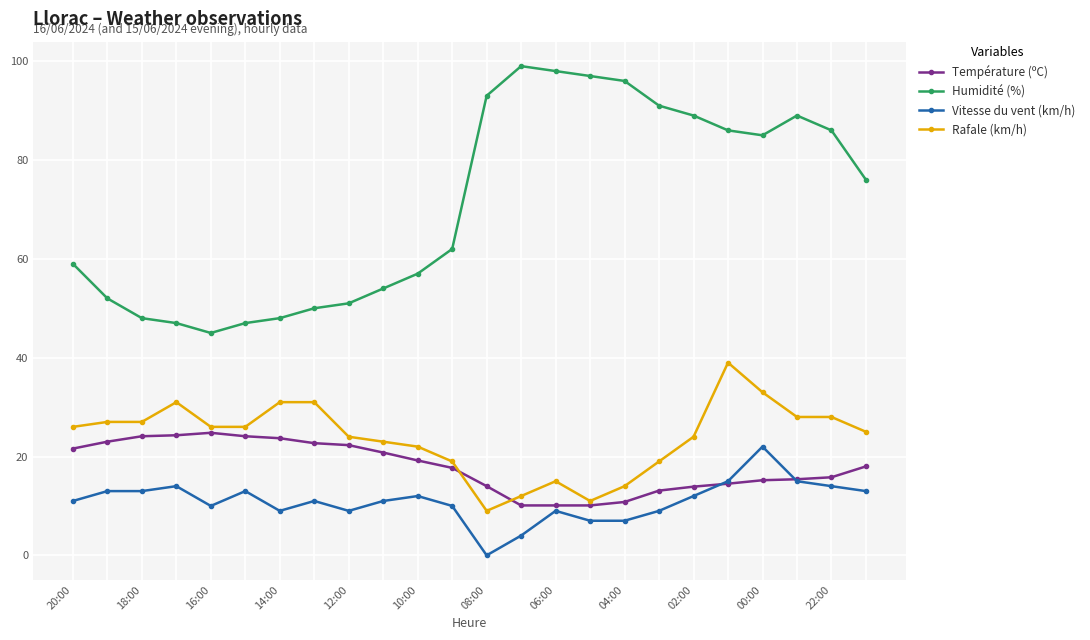

True or false: Température (ºC) and Humidité (%) cross at least once.

False